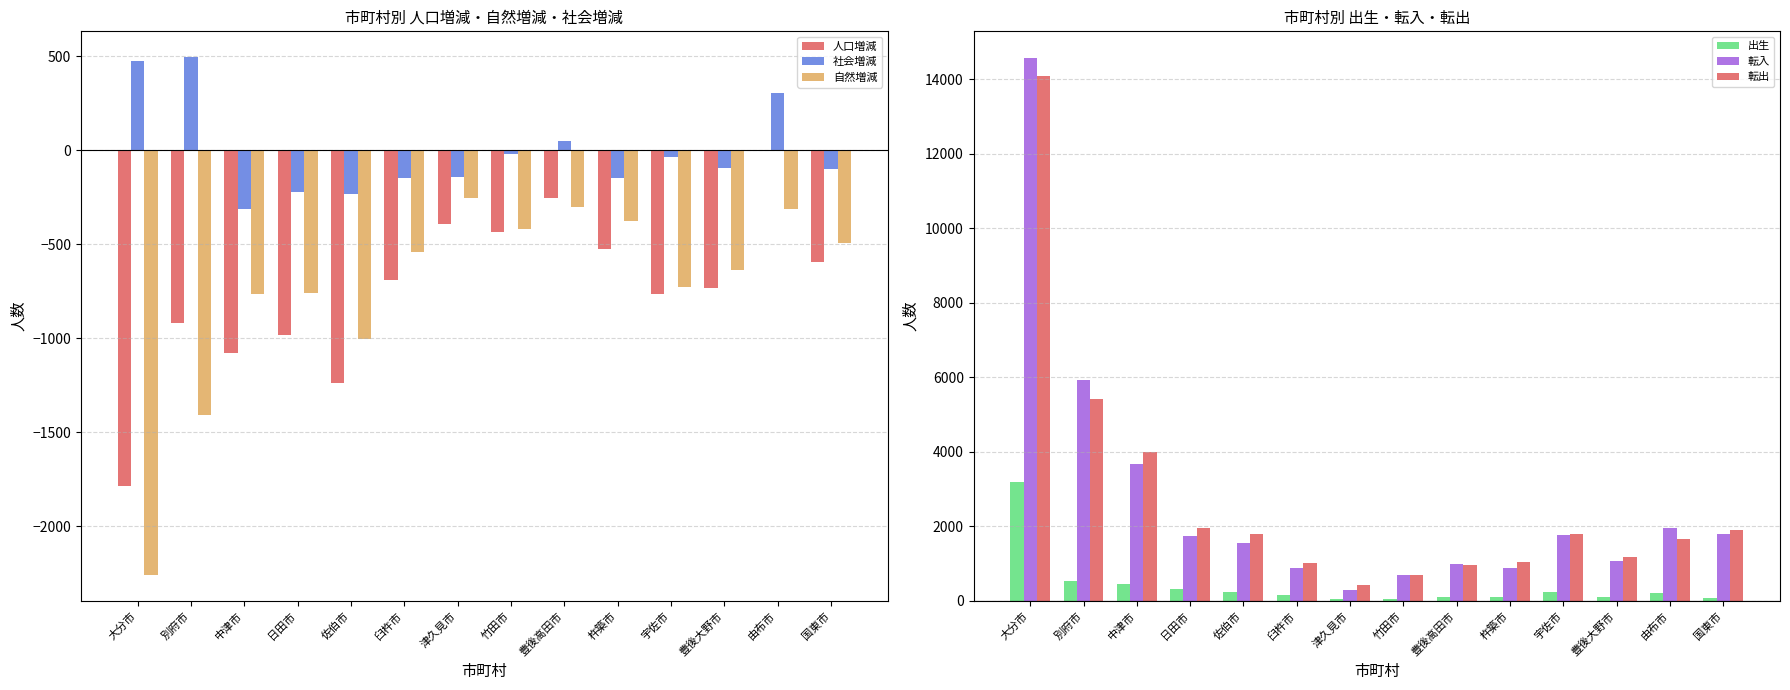

What is the total value across all series at 臼杵市?

678